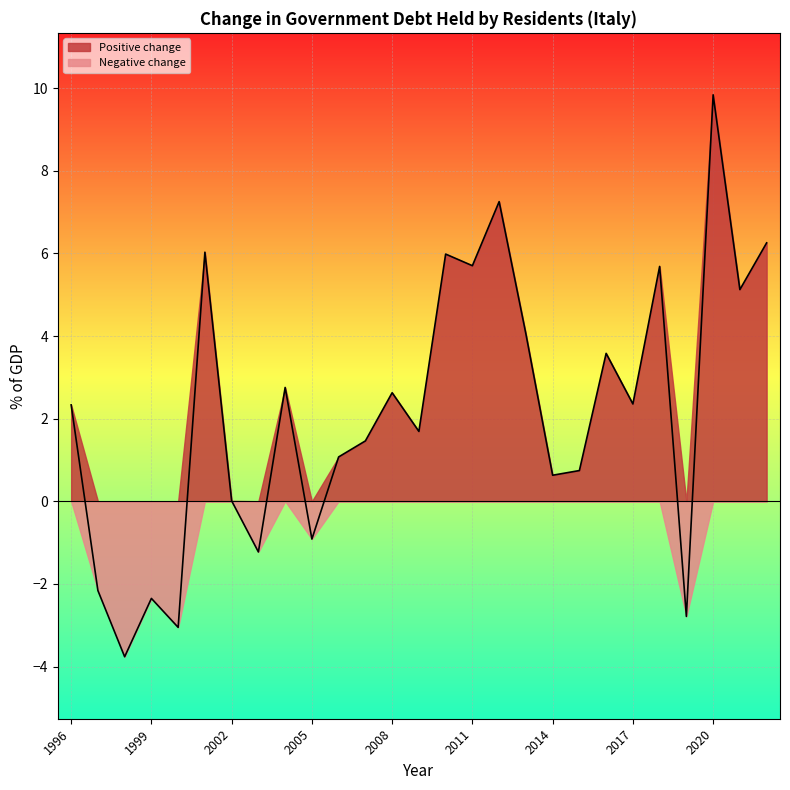

List the labels in order of value, largest first.

2020, 2012, 2022, 2001, 2010, 2011, 2018, 2021, 2013, 2016, 2004, 2008, 2017, 1996, 2009, 2007, 2006, 2015, 2014, 2002, 2005, 2003, 1997, 1999, 2019, 2000, 1998